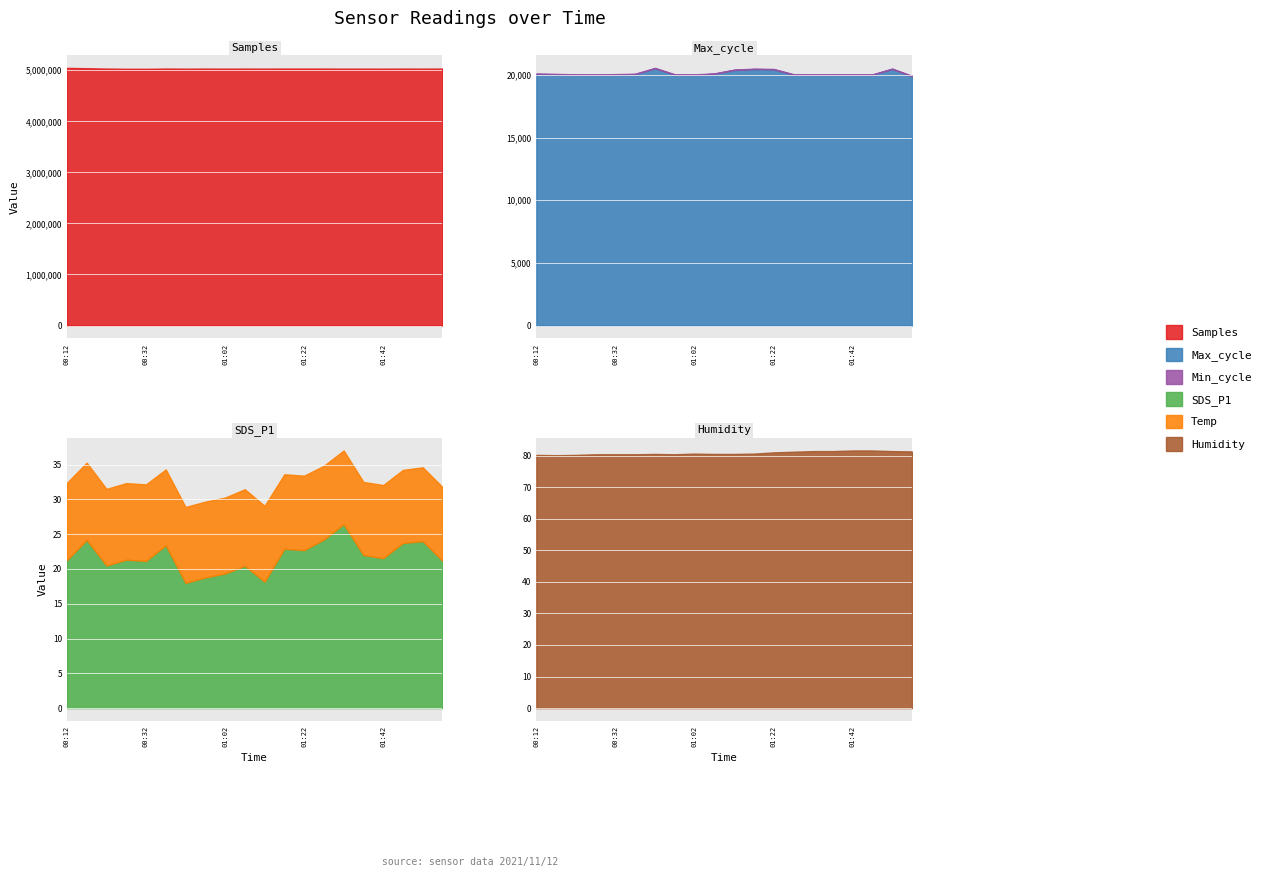

True or false: Samples and Temp intersect in this chart.

False